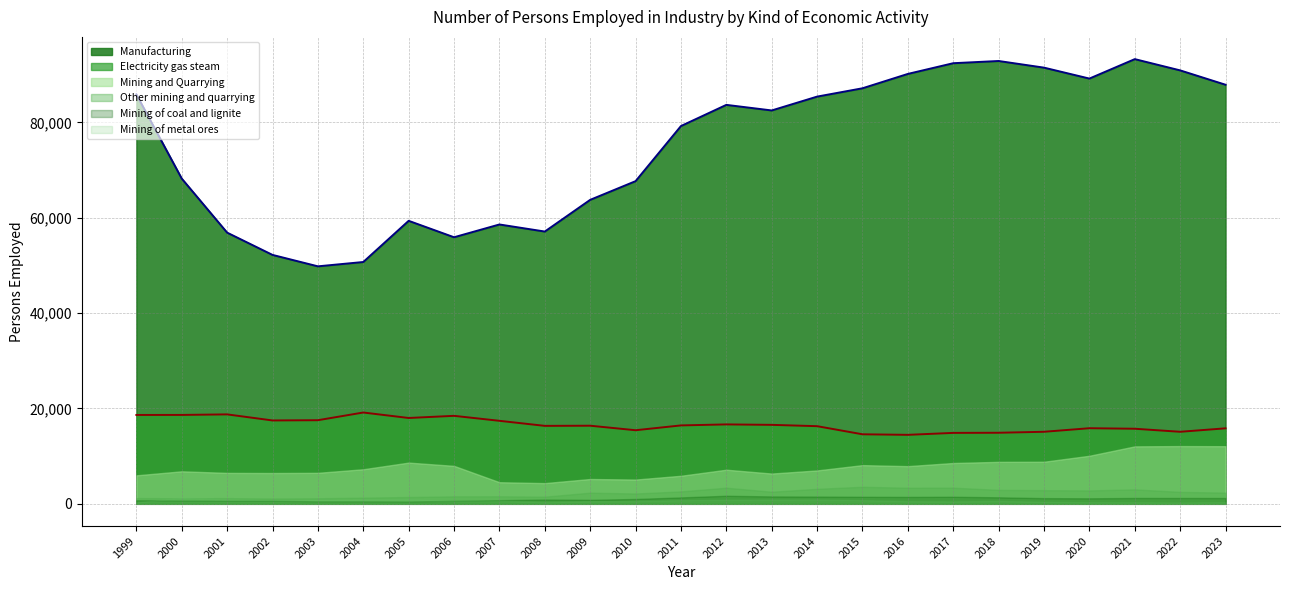

True or false: Electricity gas steam (line) and Manufacturing (line) cross at least once.

False